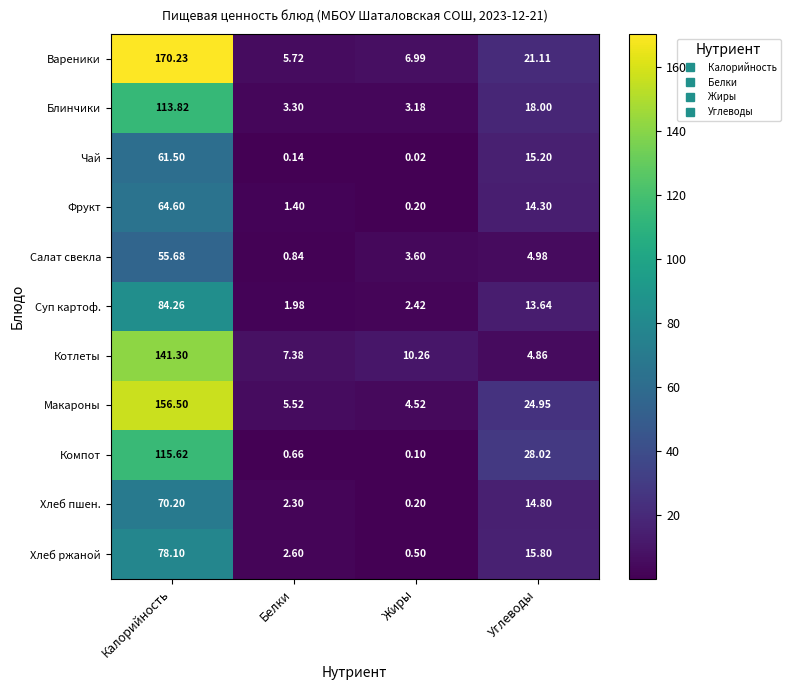

What is the maximum value shown in the chart?

170.2